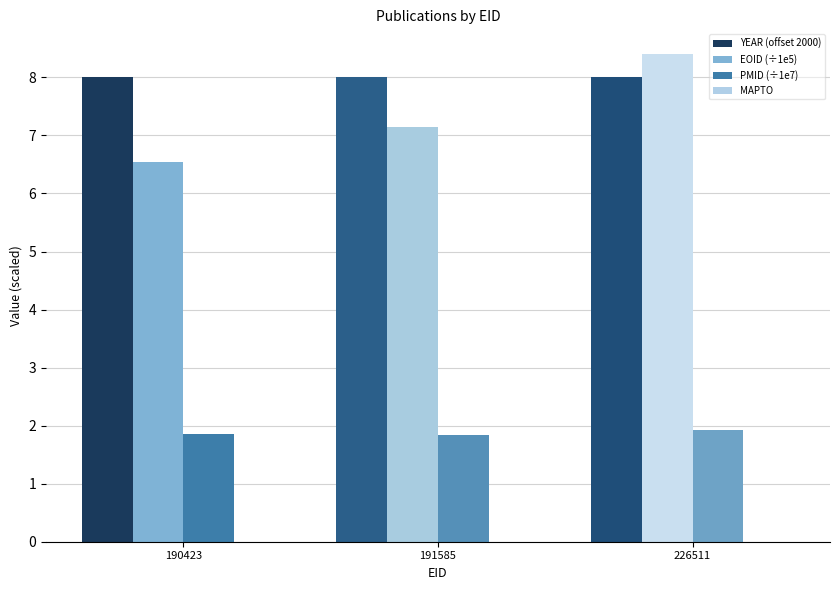

At 226511, list the series in order from largest to smallest.

EOID (÷1e5), YEAR (offset 2000), PMID (÷1e7)